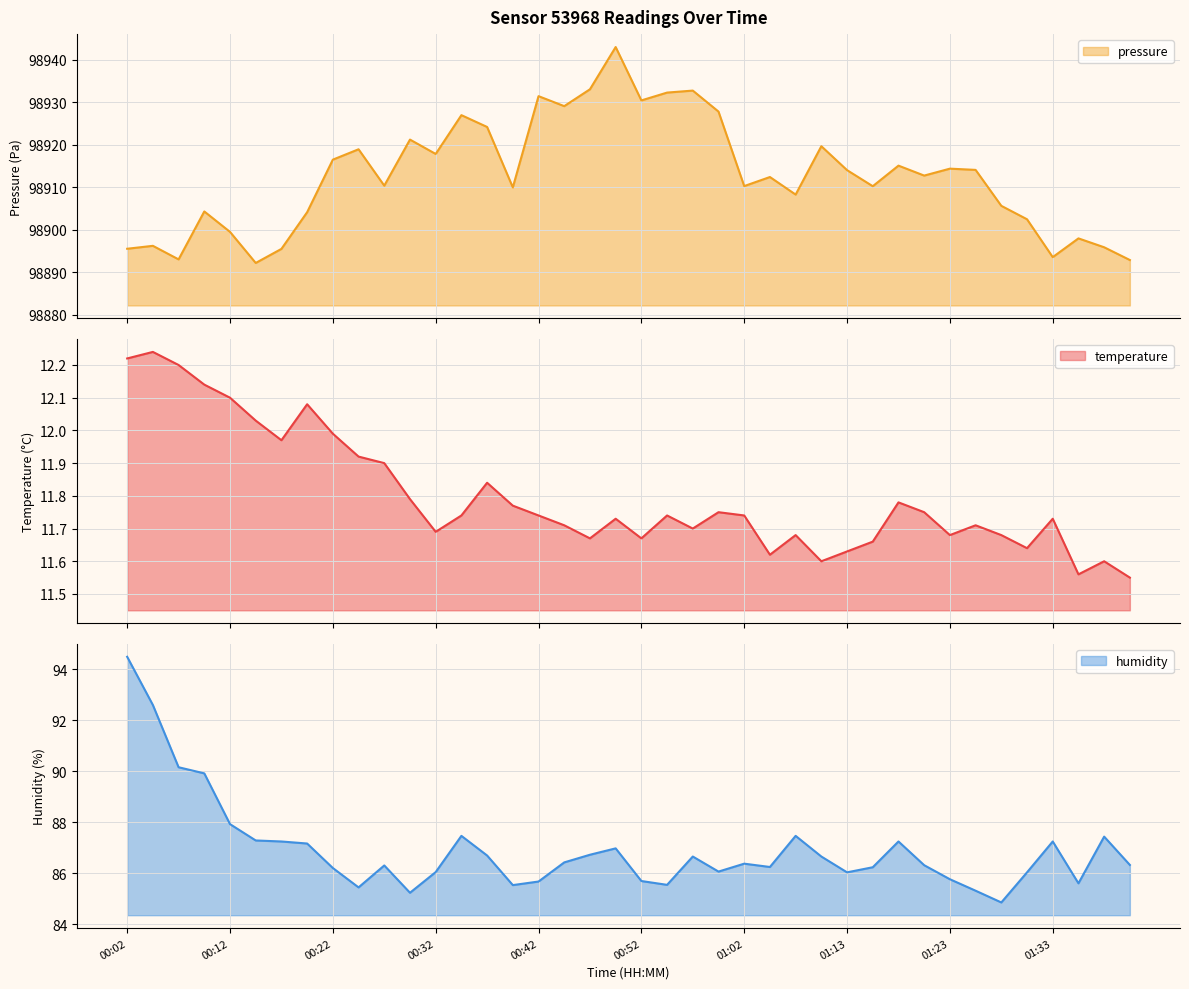

How many interior local peaks does the humidity series have?

9